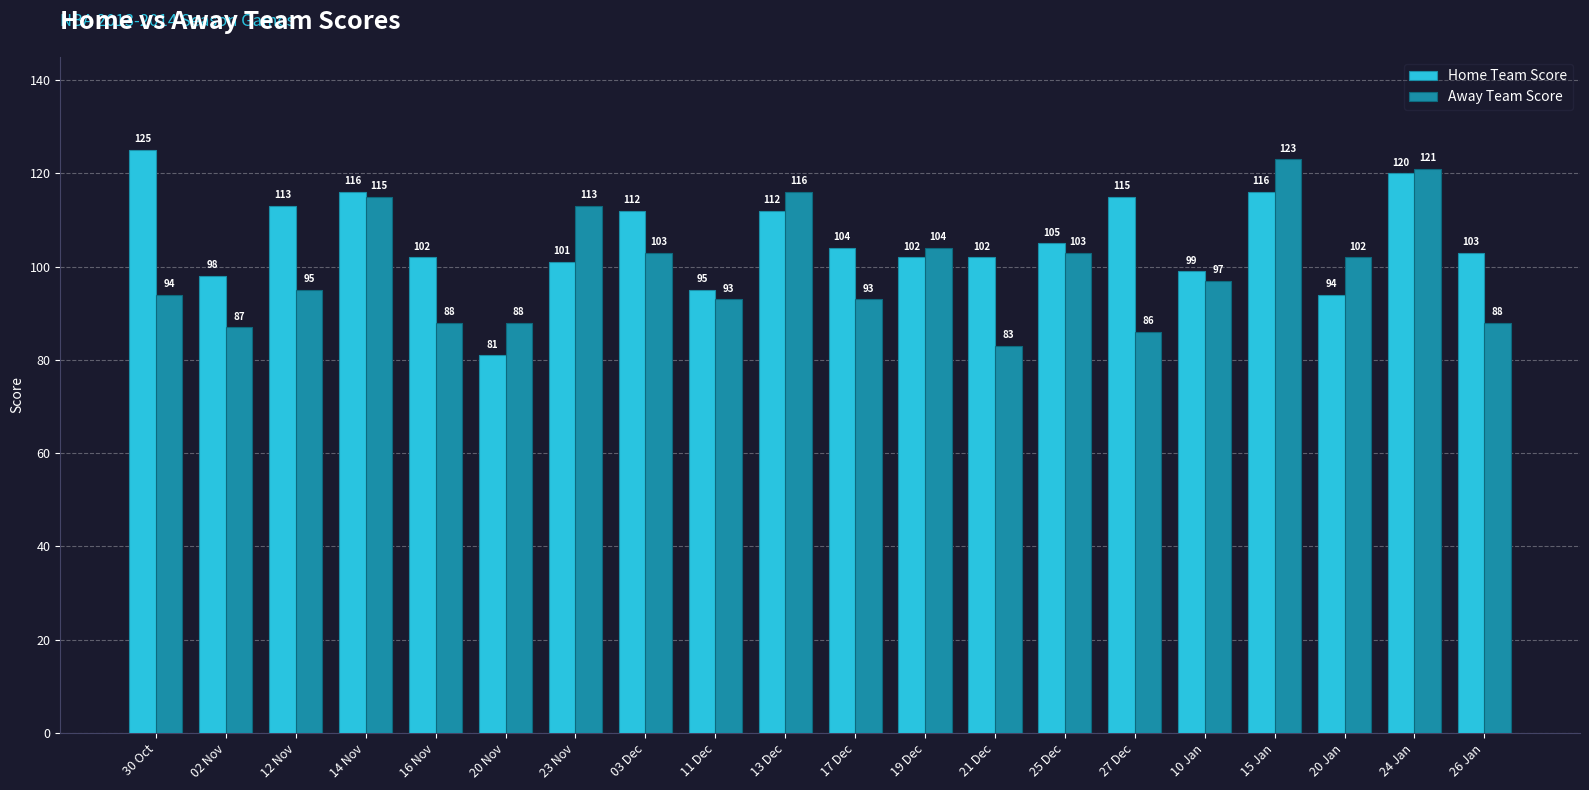

The value of Away Team Score at 23 Nov is 113. True or false?

True